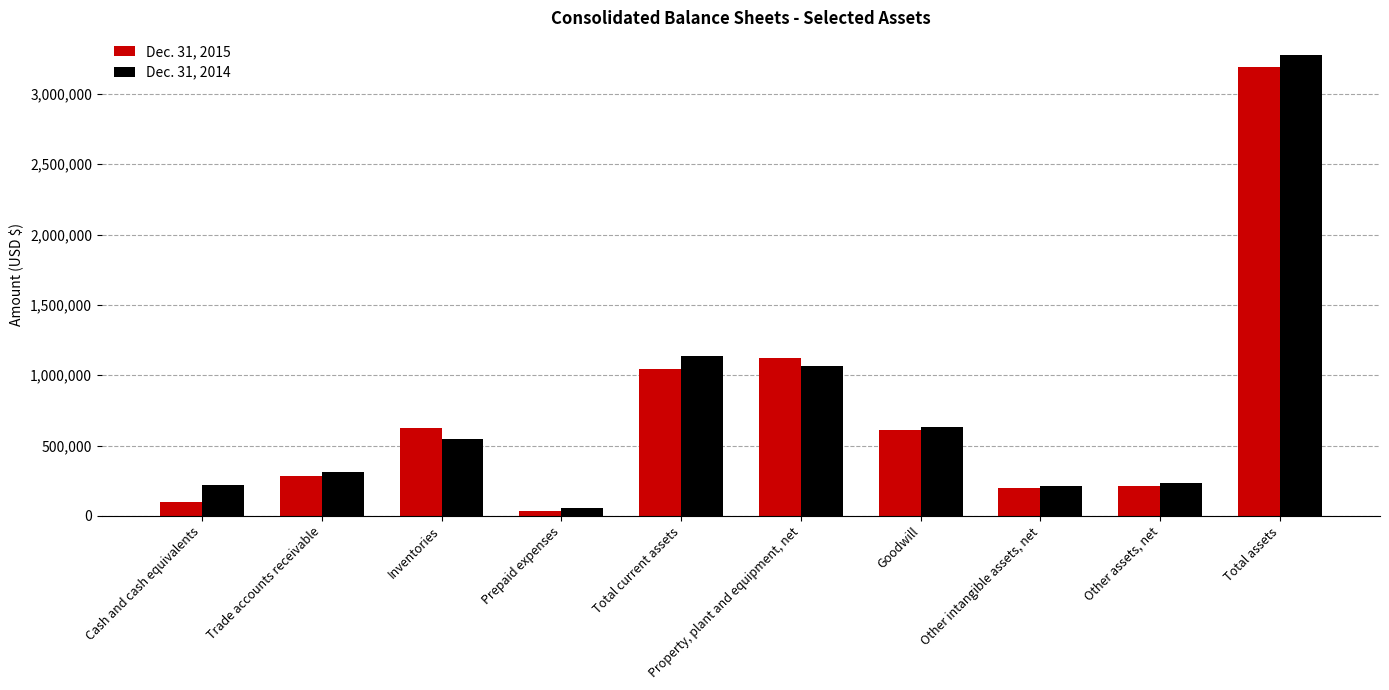

What is the label of the 7th bar from the right?

Prepaid expenses